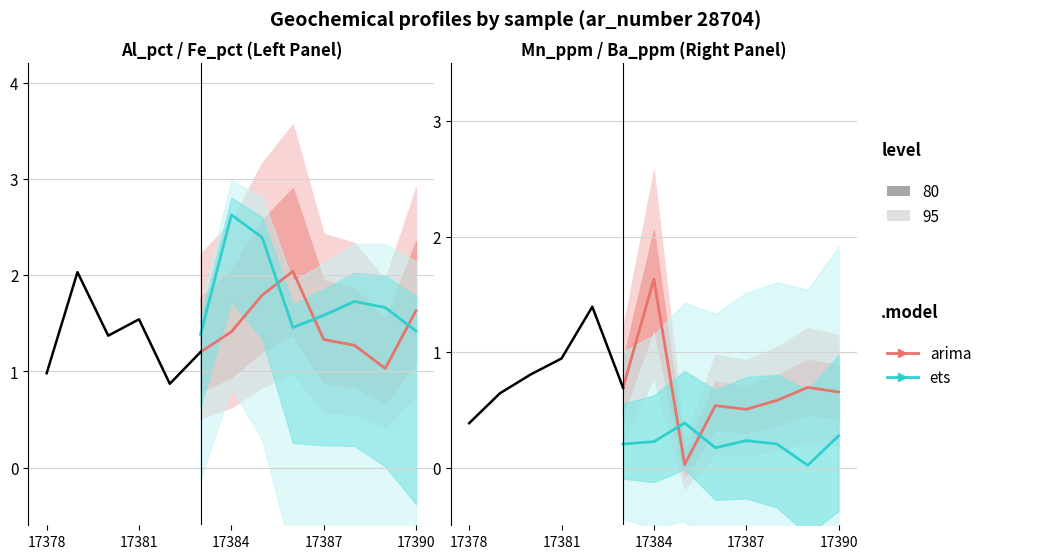

What is the total value across all series at 17387?

0.7